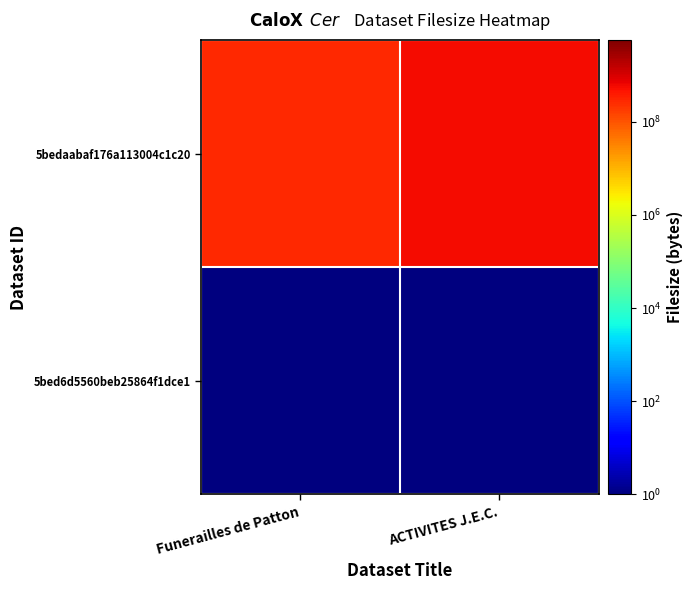

Rank the series by their maximum value, from highest to lowest.

5bedaabaf176a113004c1c20, 5bed6d5560beb25864f1dce1